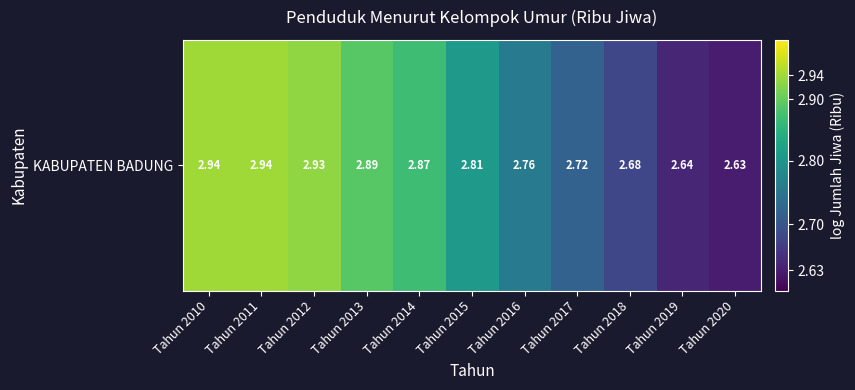

True or false: the data shows 0.8 at Tahun 2010.

False